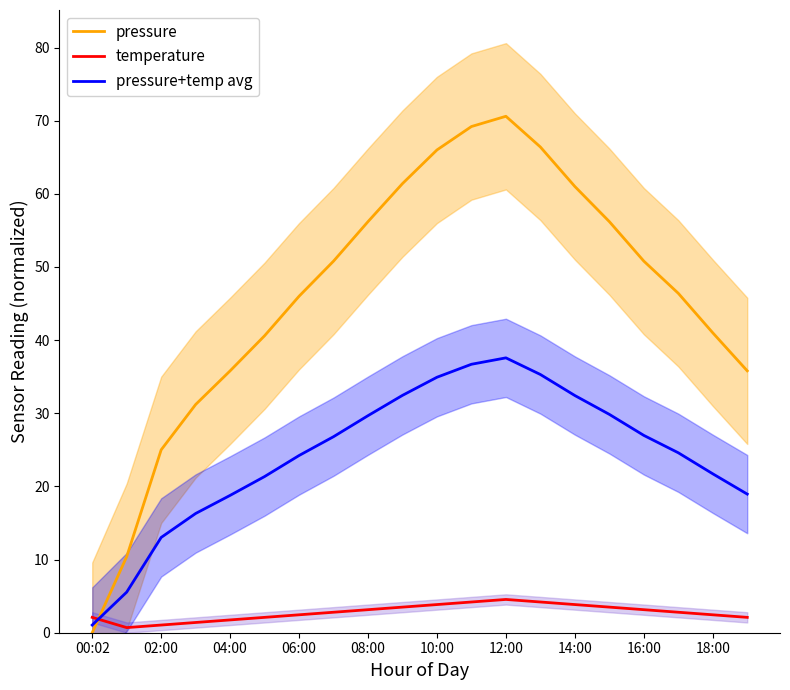

How many times do pressure+temp avg and pressure cross each other?

1